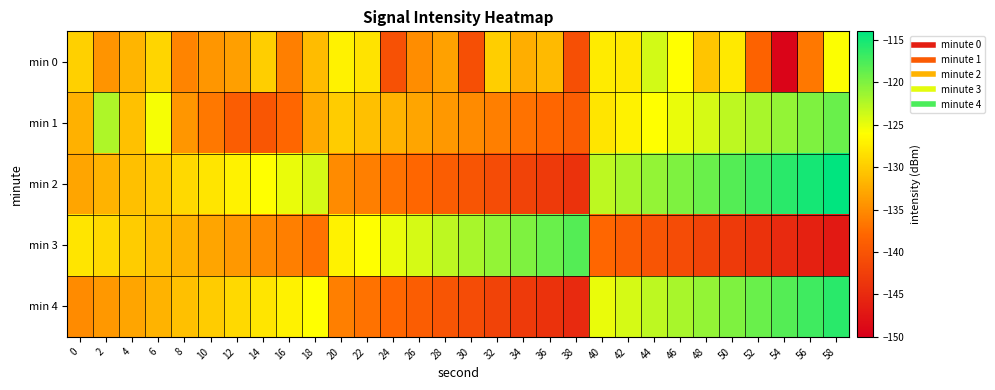

What is the total value across all series at 8?

-661.8